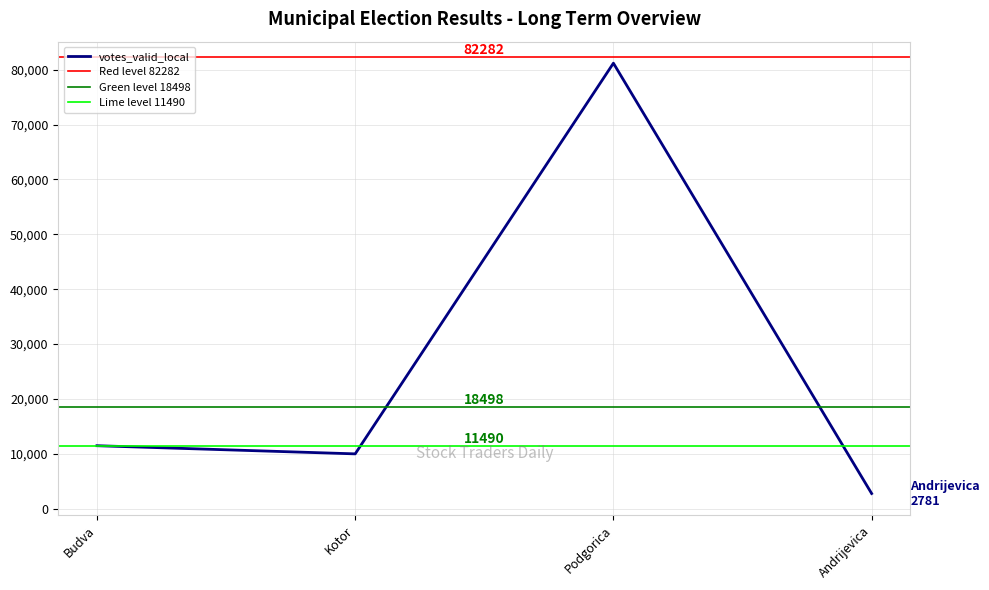

Which category has the lowest value in the votes_valid_local series?

Andrijevica